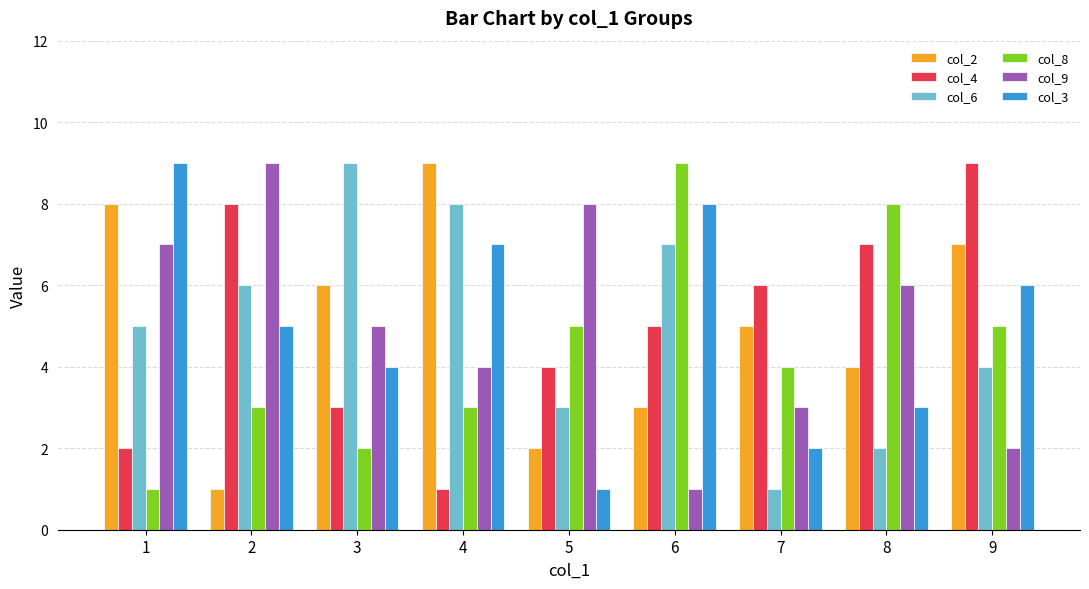

What is the average value of the col_9 series?

5